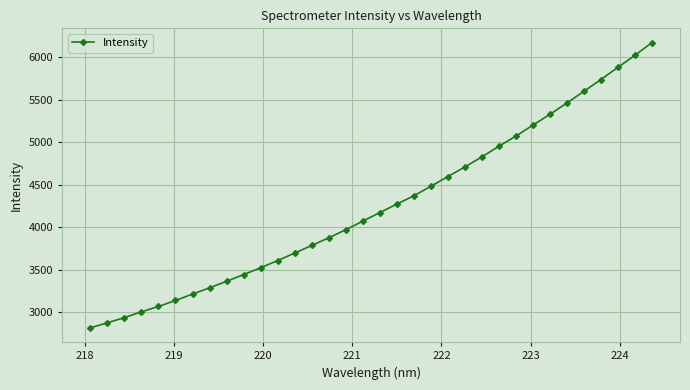

What is the difference between the maximum and minimum values?

3353.7